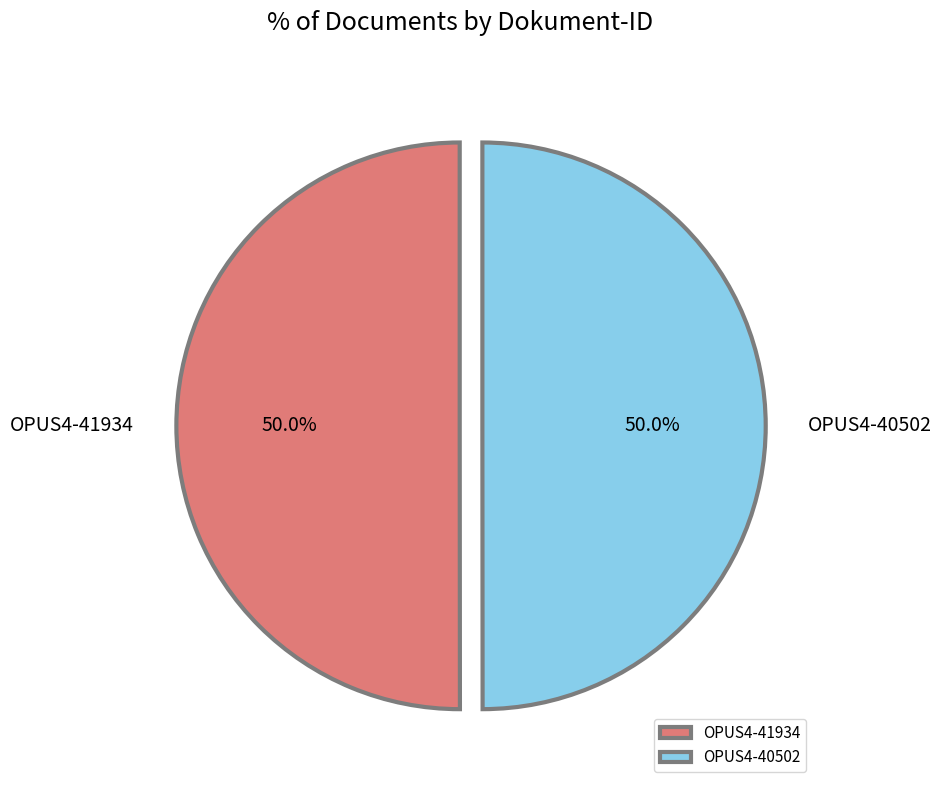

How much of the chart is everything except OPUS4-40502?

50.0%